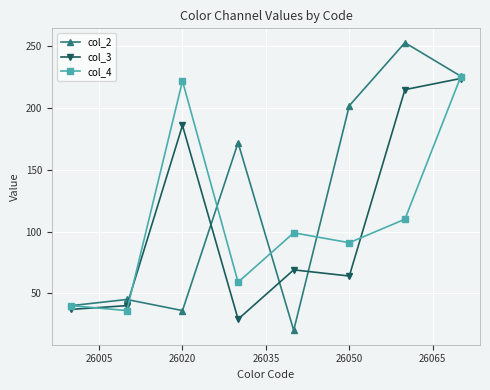

What is the minimum value shown in the chart?

20